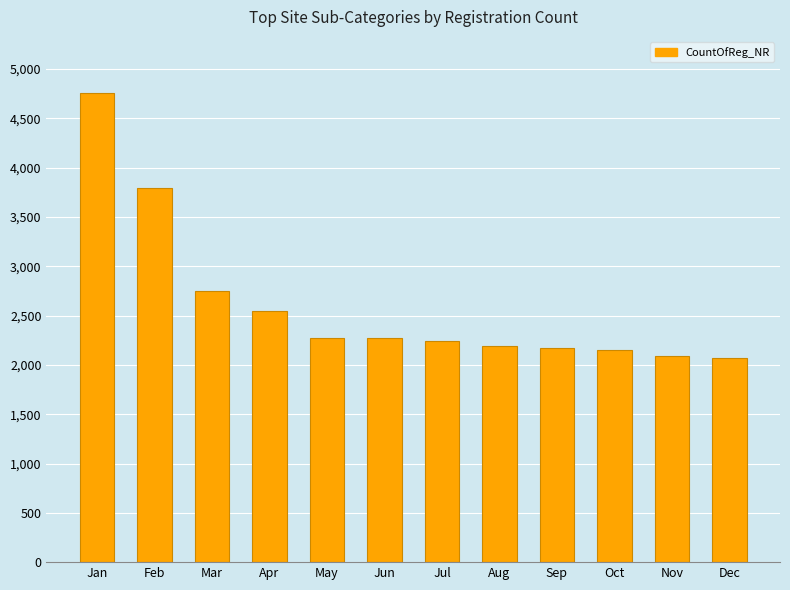

The chart shows a value of 3176 at Nov. True or false?

False